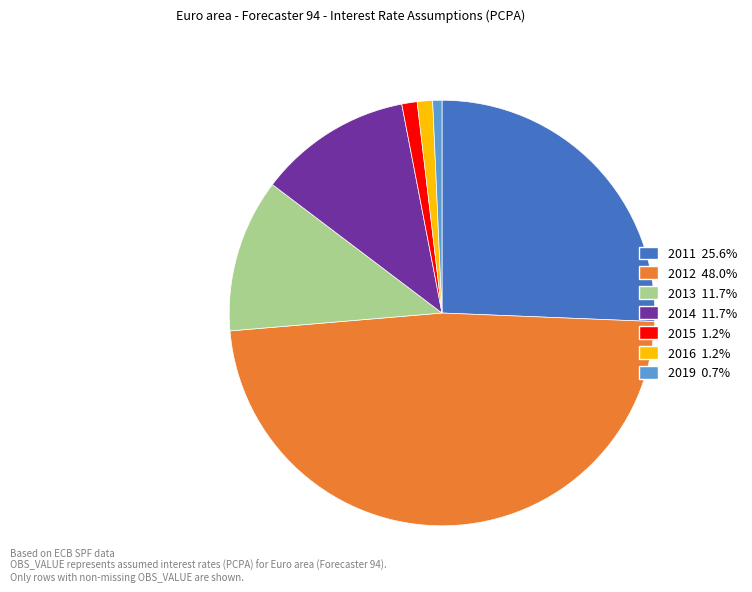

Is there a majority slice in this chart?

No